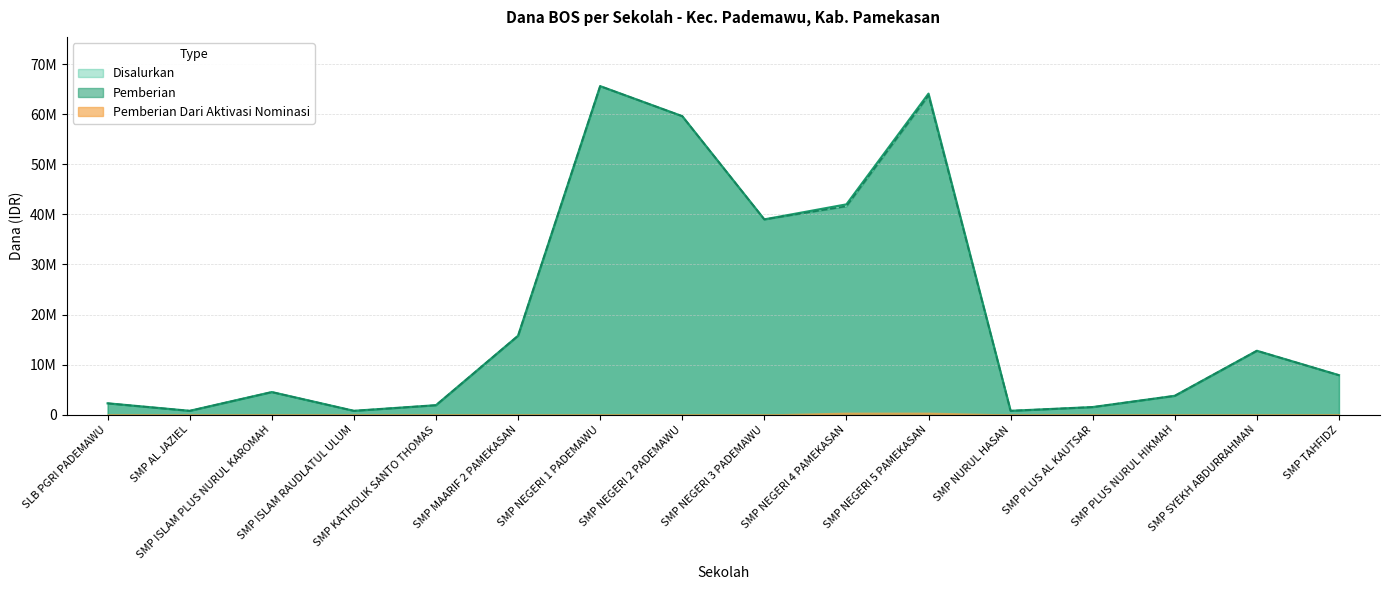

The Pemberian series shows 750000 at SMP ISLAM RAUDLATUL ULUM. True or false?

True